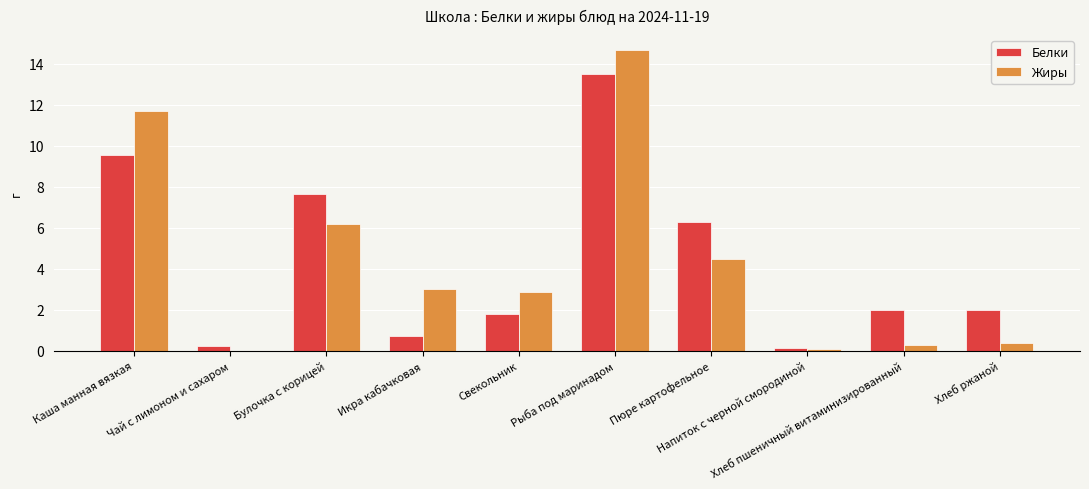

Where is Белки nearest to the value 6?

Пюре картофельное